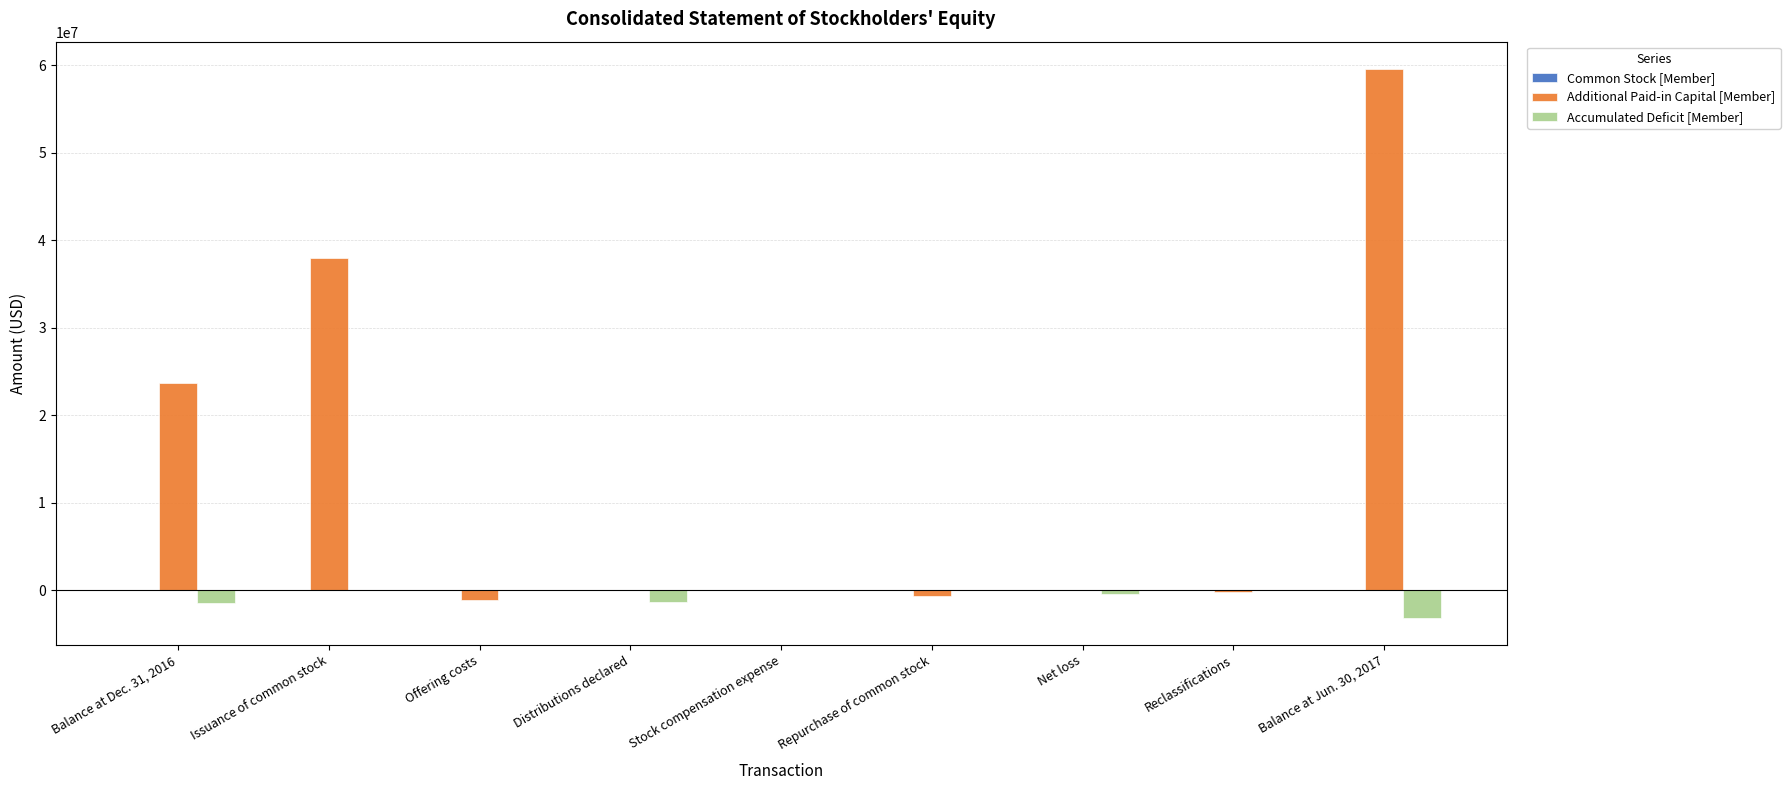

Which series changed the most between Balance at Dec. 31, 2016 and Repurchase of common stock?

Additional Paid-in Capital [Member]